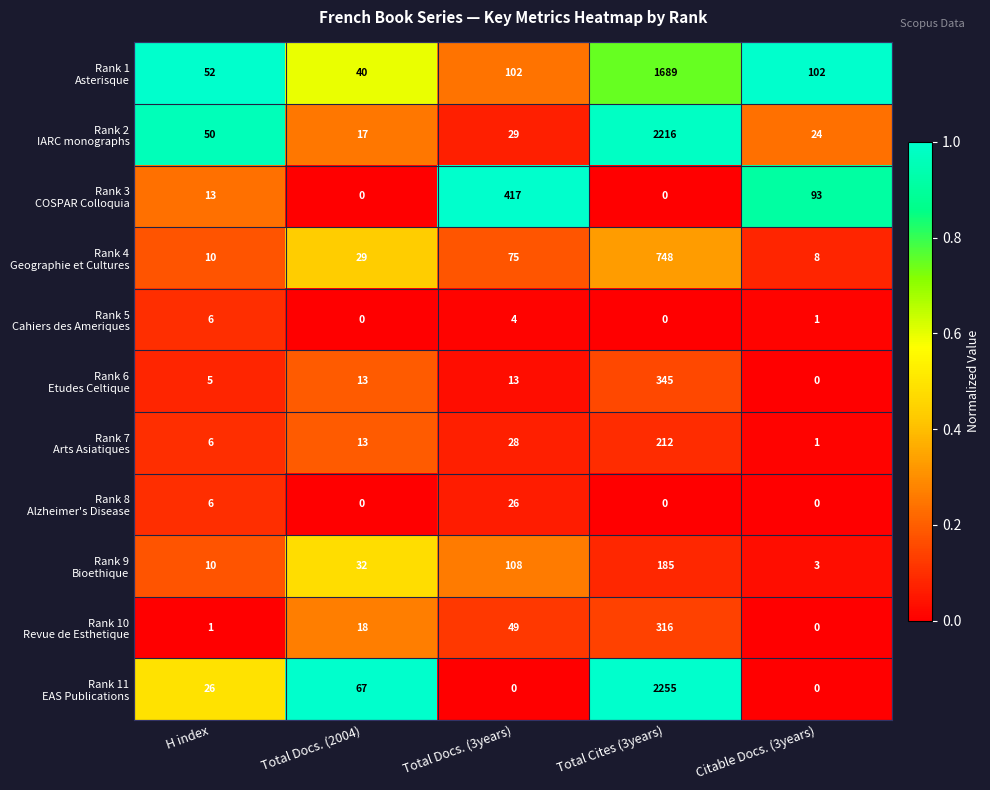

How many categories are shown in the chart?

5